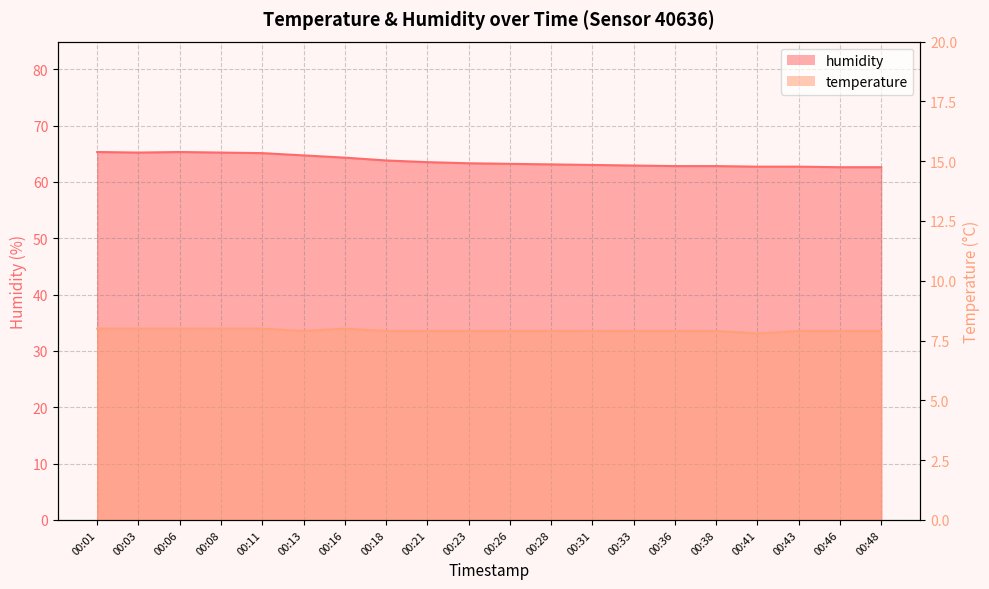

True or false: temperature and humidity intersect in this chart.

False